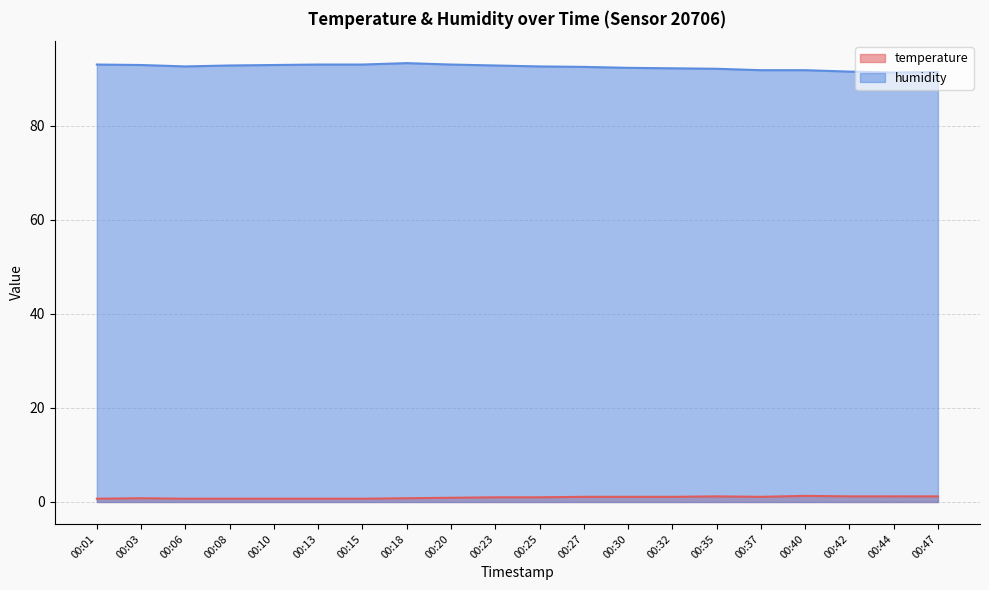

How many data points in humidity are above 92?

15